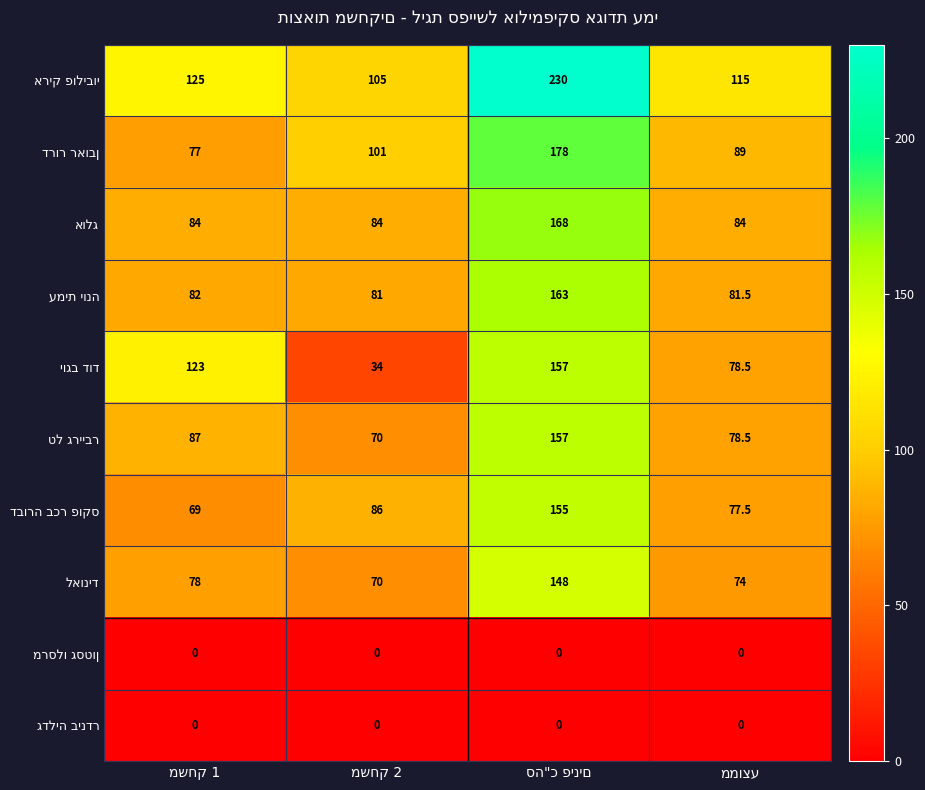

At how many categories does at least one series exceed 19?

4